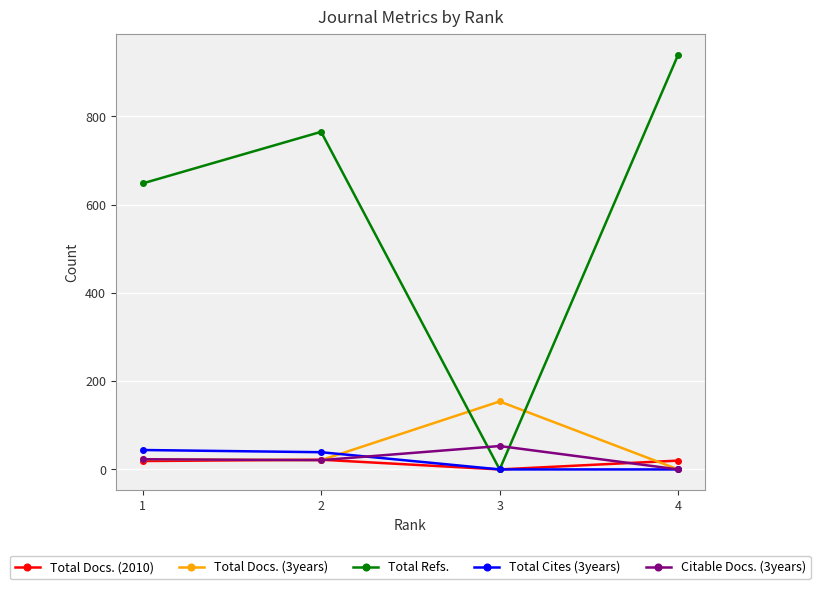

The value of Total Docs. (3years) at 3 is 63. True or false?

False